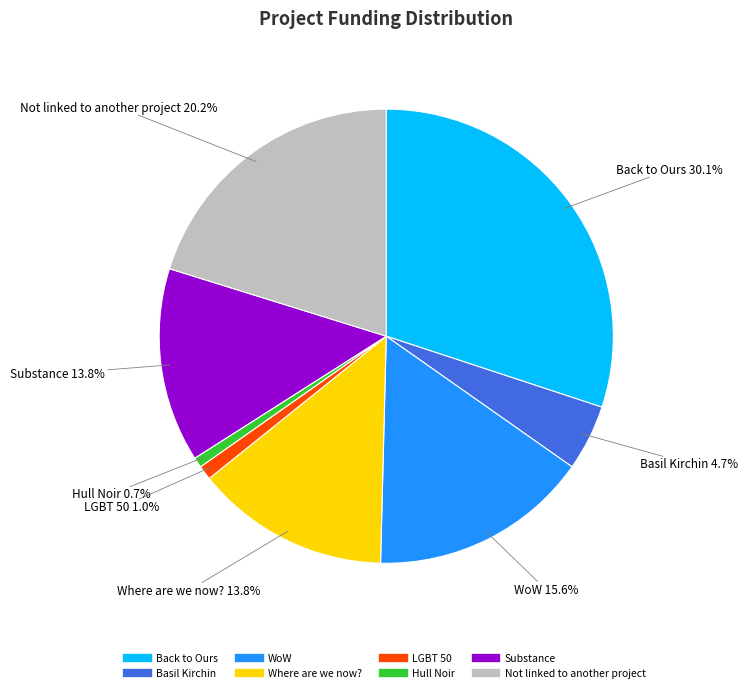

How many slices are in this pie chart?

8